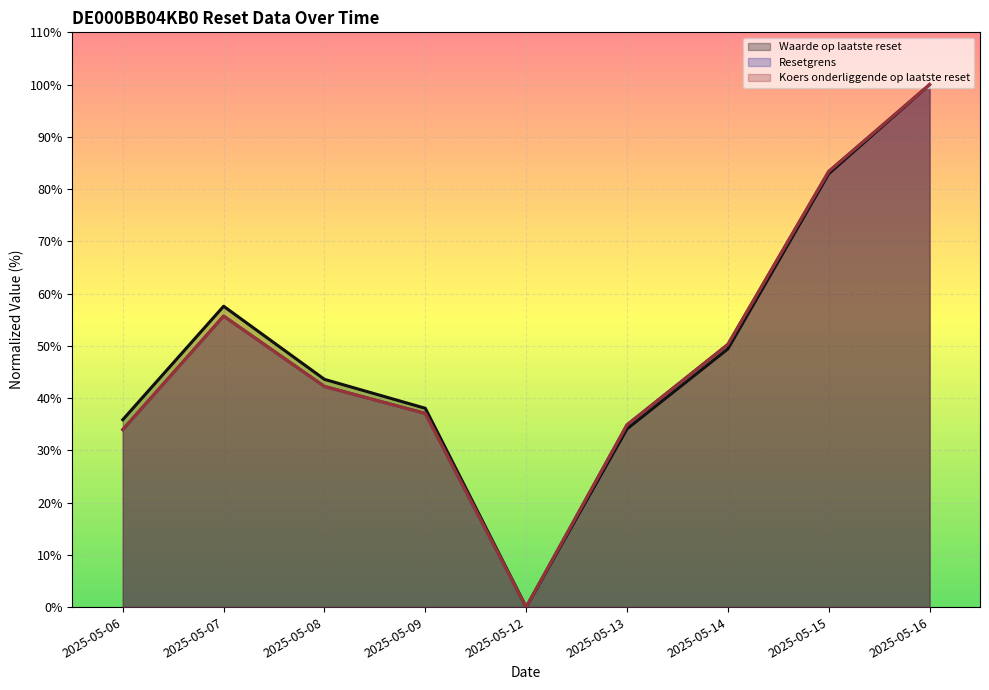

What is the highest value of the Resetgrens series?

100.0